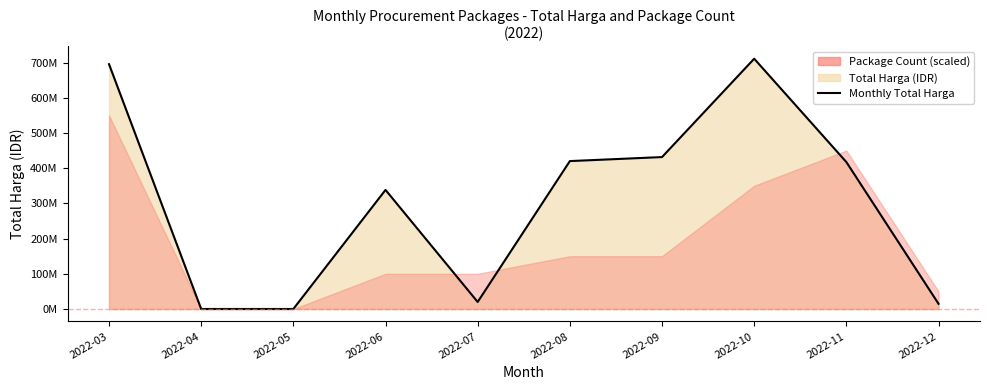

What is the change in value from 2022-08 to 2022-11?

-2762000